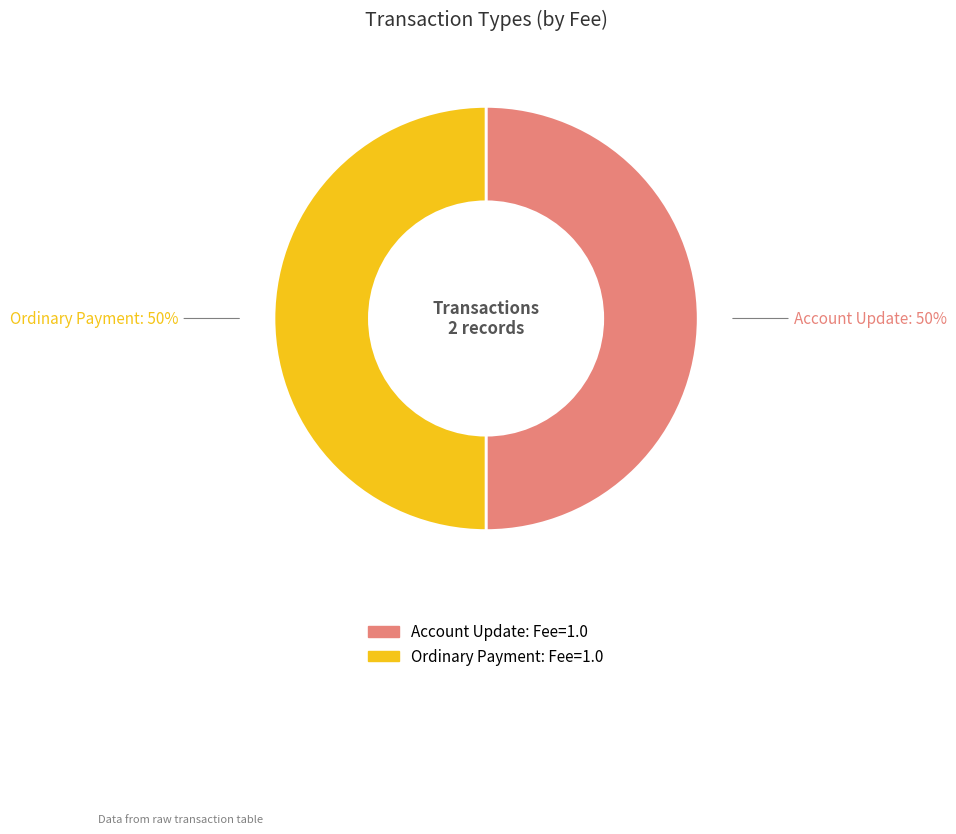

What is the smallest slice in the pie chart?

Account Update (Height 420216)